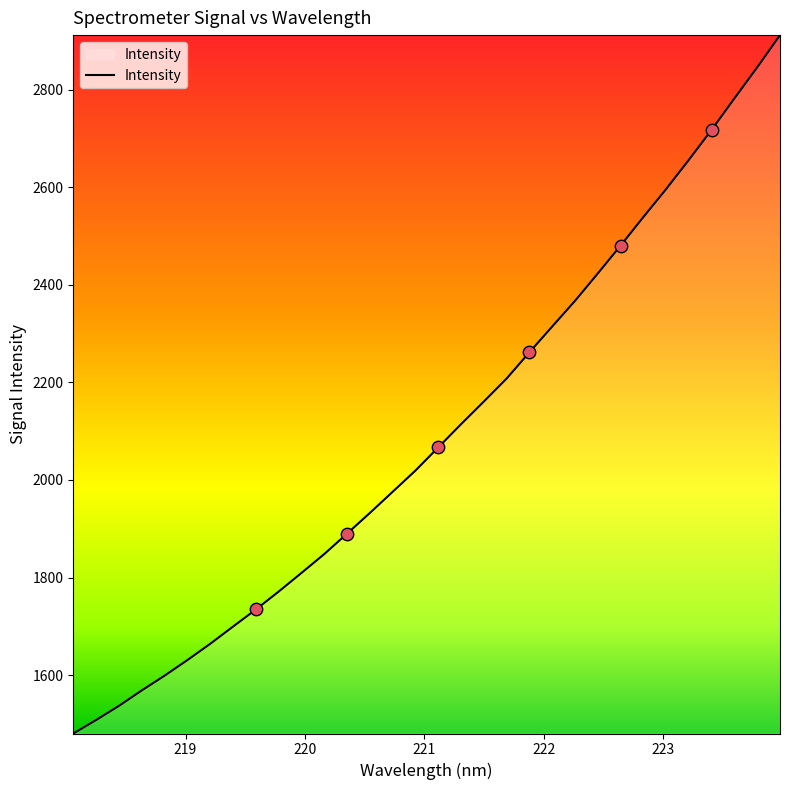

What is the difference between the maximum and minimum values?

1431.2